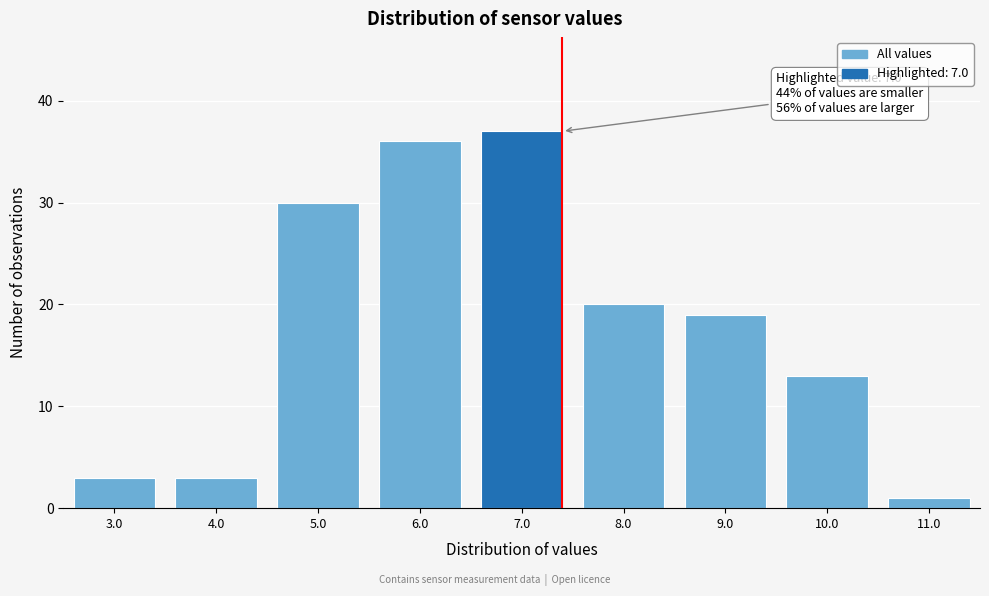

Reading left to right, extract all data points from this chart.

3.0=3	4.0=3	5.0=30	6.0=36	7.0=37	8.0=20	9.0=19	10.0=13	11.0=1